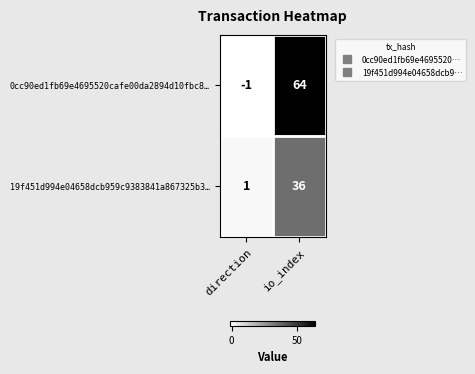

The 19f451d994e04658dcb959c9383841a867325b3… series shows 36 at io_index. True or false?

True